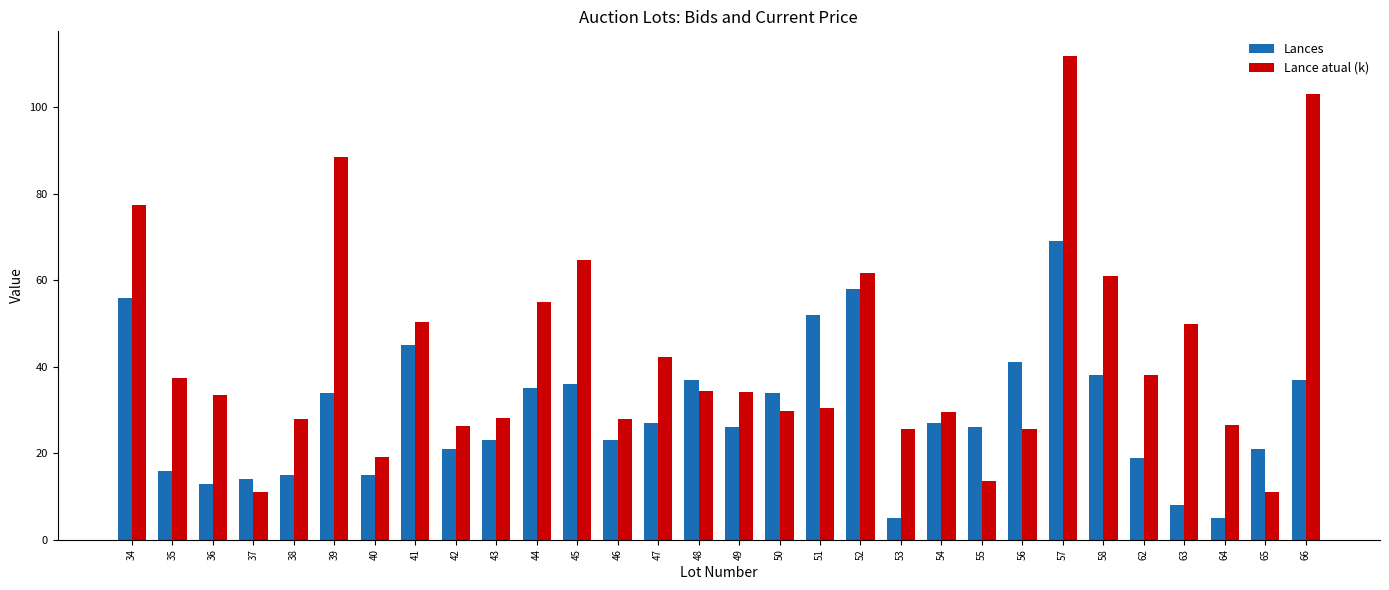

What is the difference between the Lances values at 45 and 62?

17.0